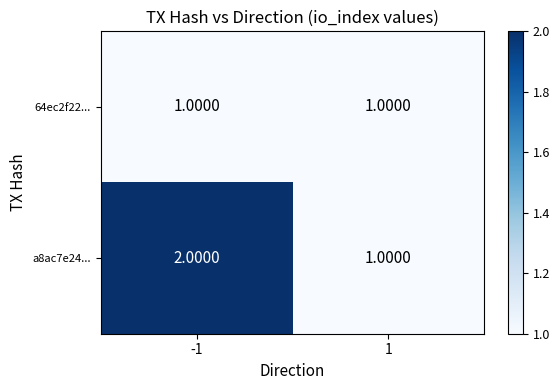

What is the maximum value shown in the chart?

2